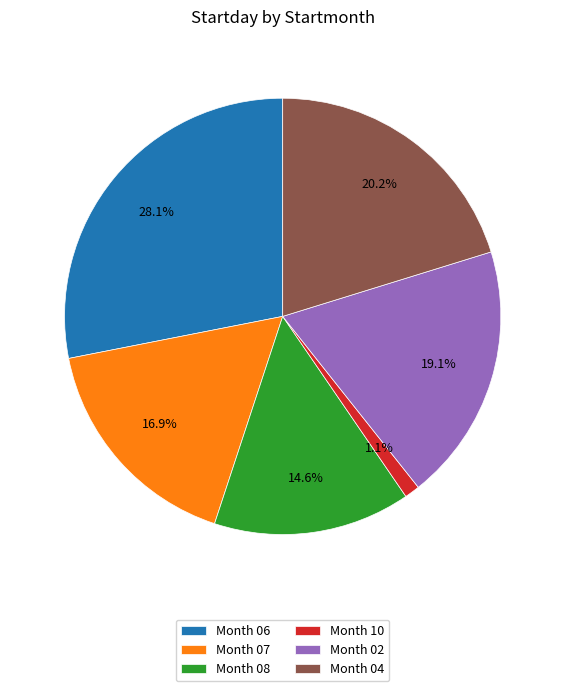

Which slice is the smallest?

Month 10